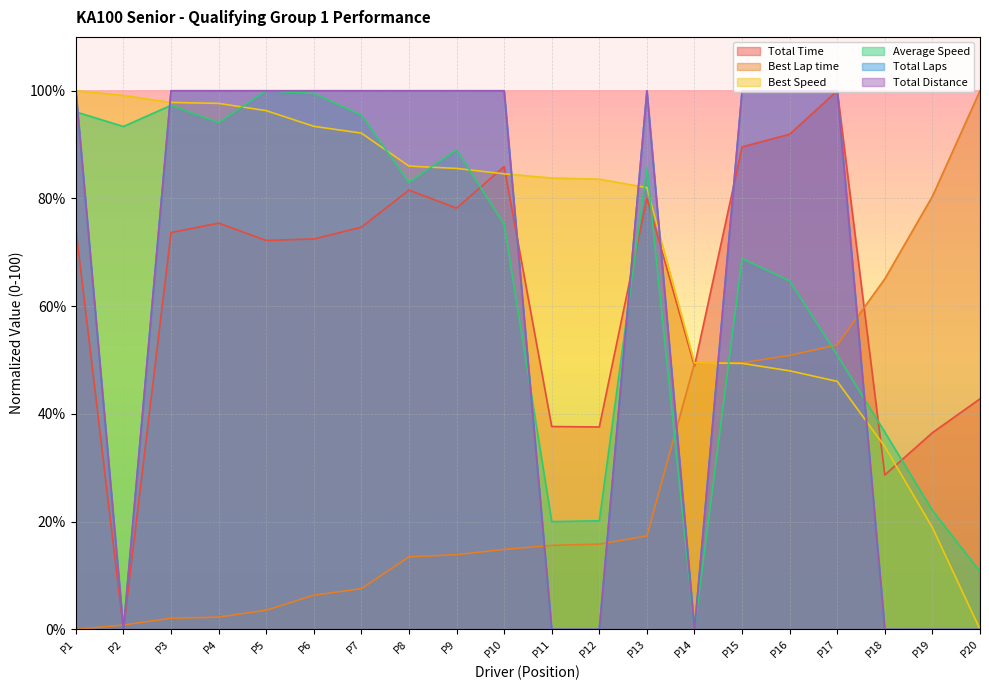

Which series ends up on top after the final intersection of Best Lap time and Total Distance?

Best Lap time